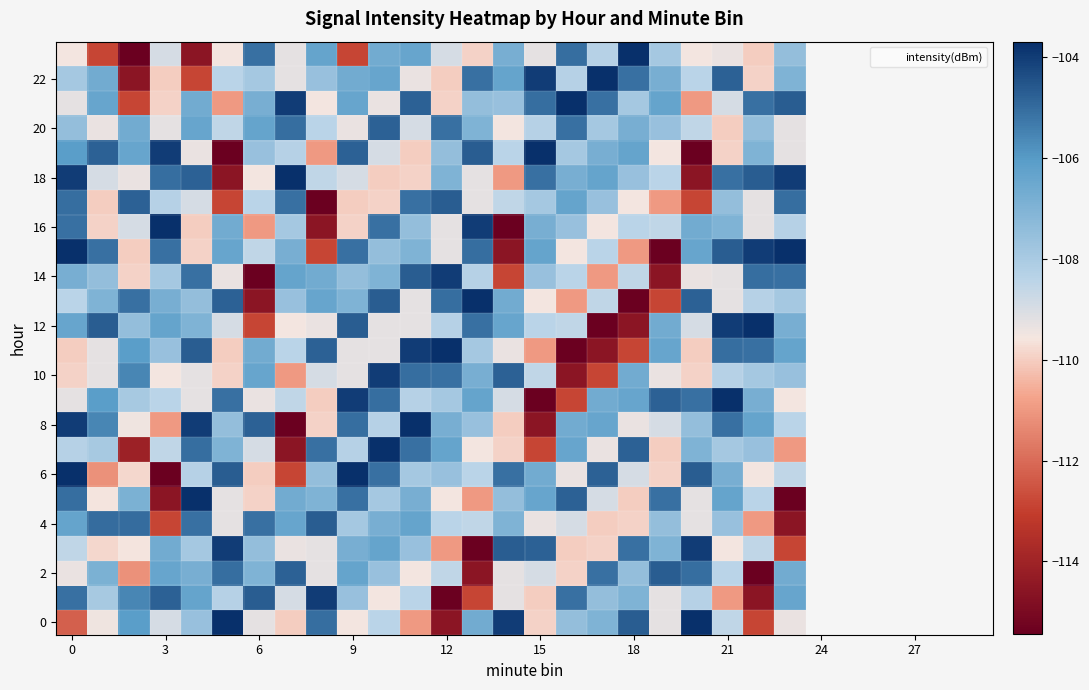

At how many categories does at least one series exceed -106?

24